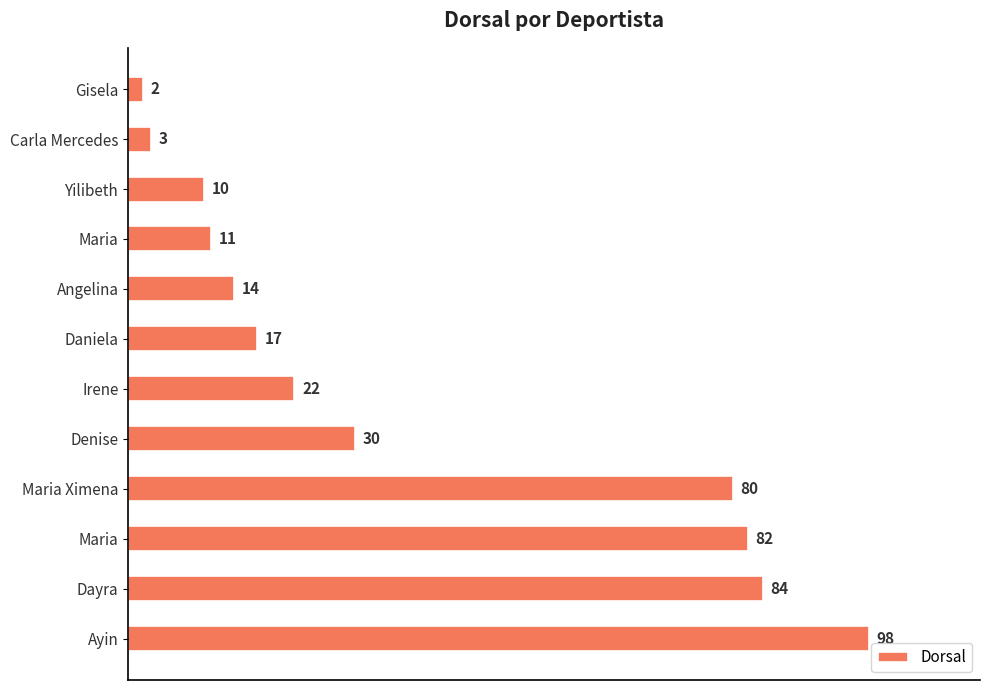

Does the chart contain any negative values?

No